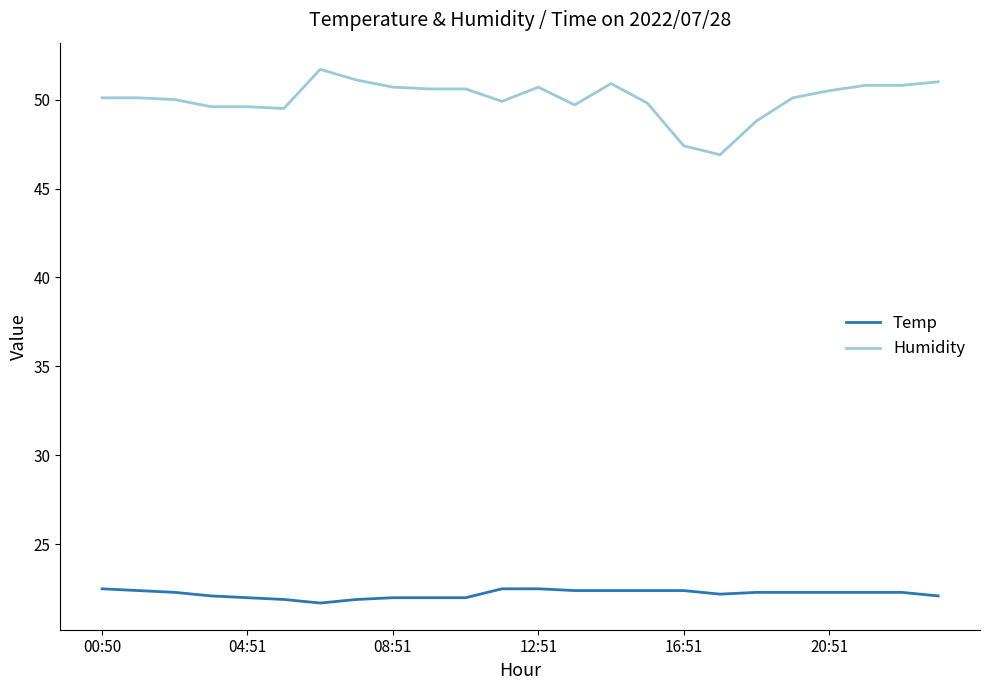

True or false: Humidity and Temp cross at least once.

False